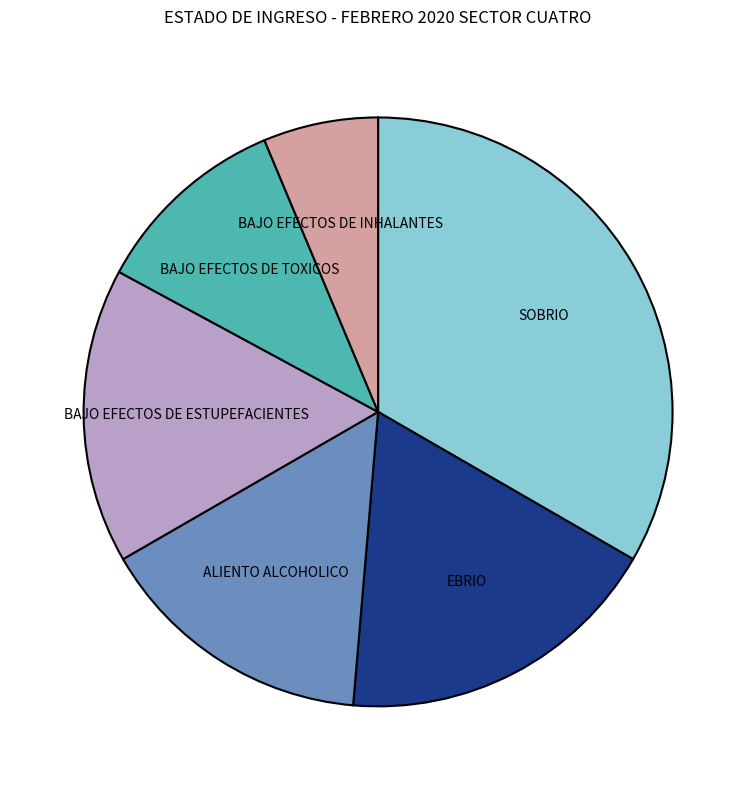

How many segments does this pie chart have?

6